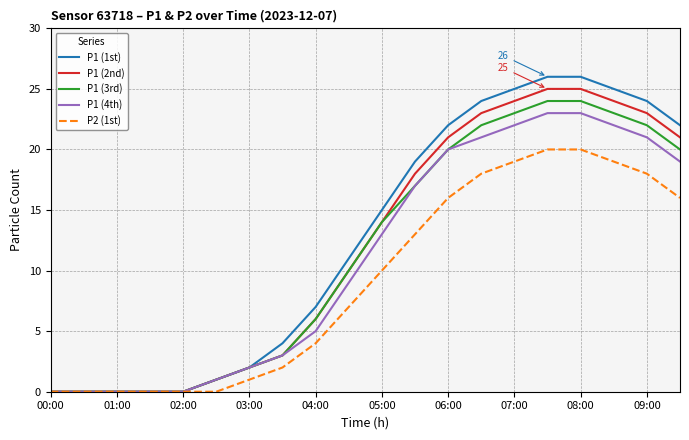

Is this an area chart (filled region under the line)?

No